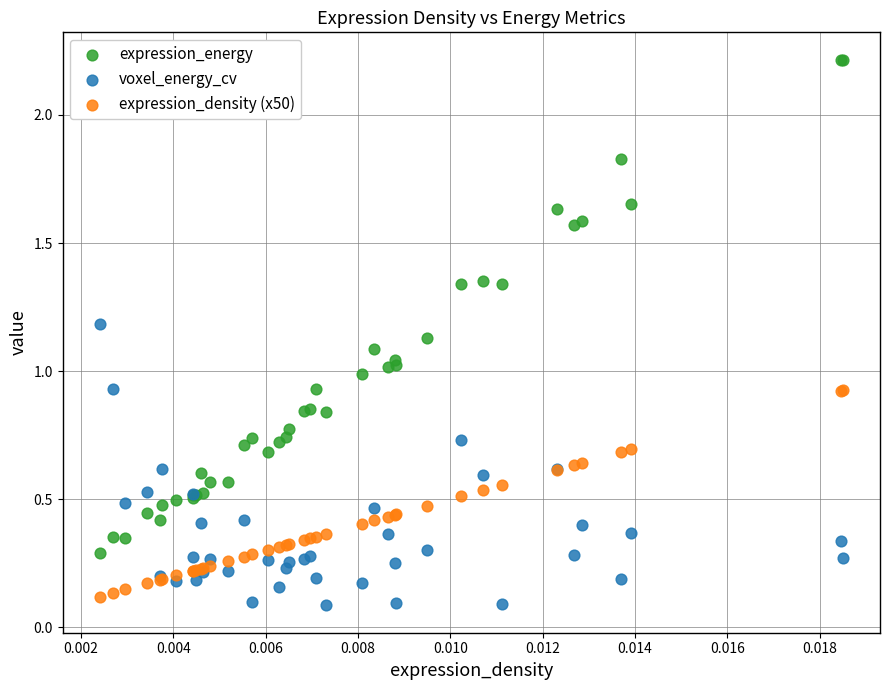

Which series reaches the maximum Y coordinate?

expression_energy